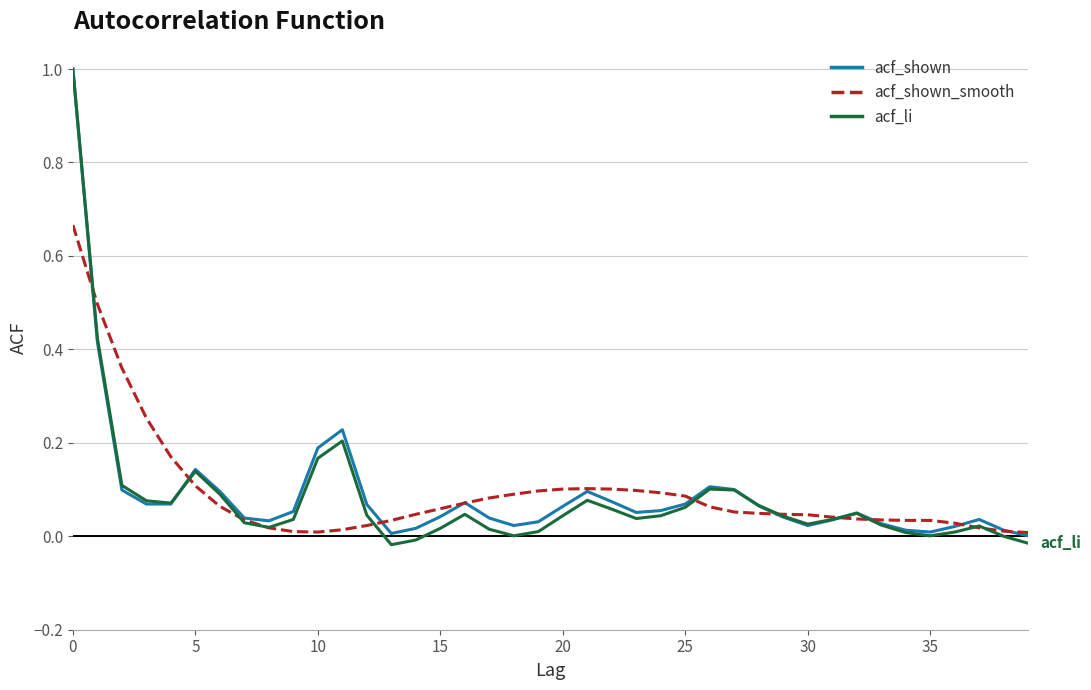

Does the chart display data point markers on the line(s)?

No